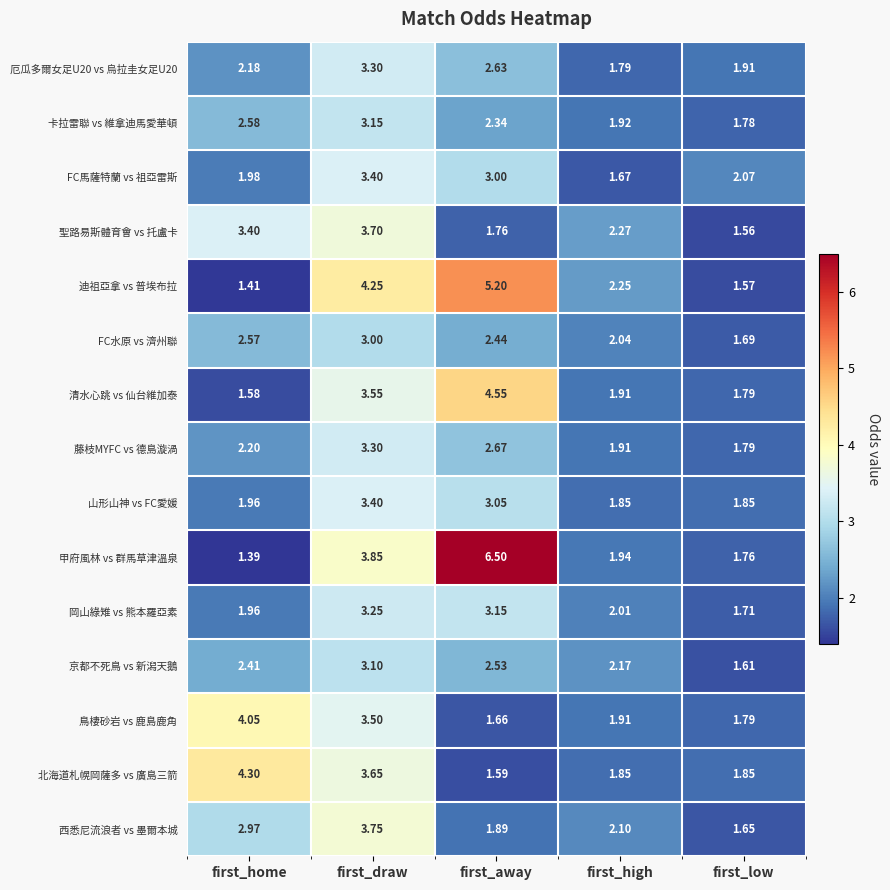

Which series has the largest range (max minus min)?

甲府風林 vs 群馬草津溫泉